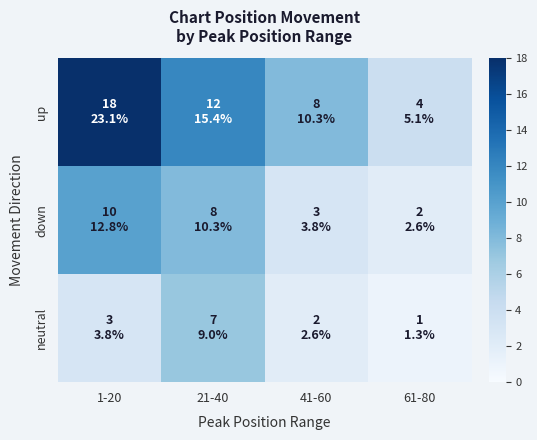

List the series in order of their overall mean, lowest first.

neutral, down, up